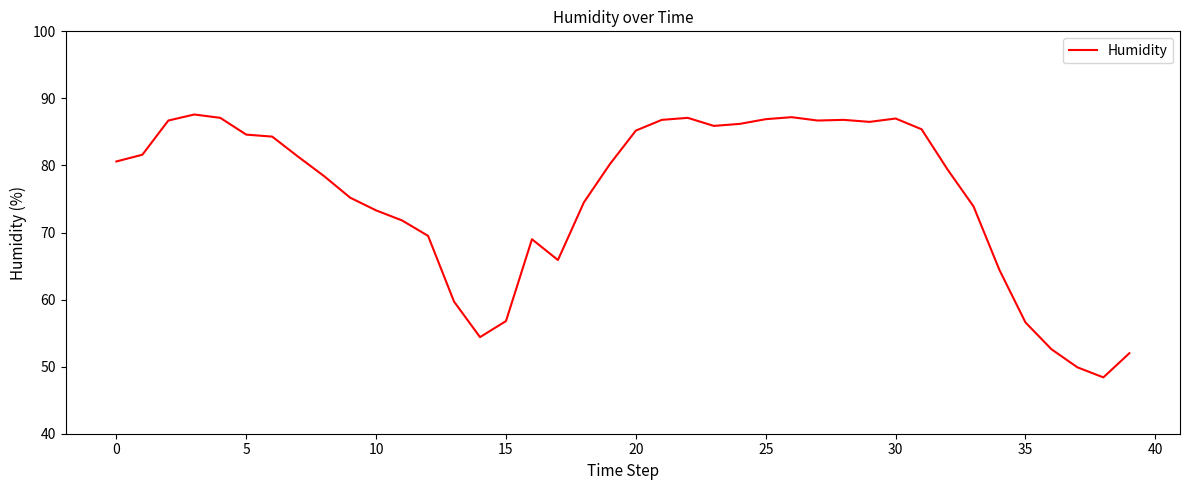

What is the maximum value shown in the chart?

87.6